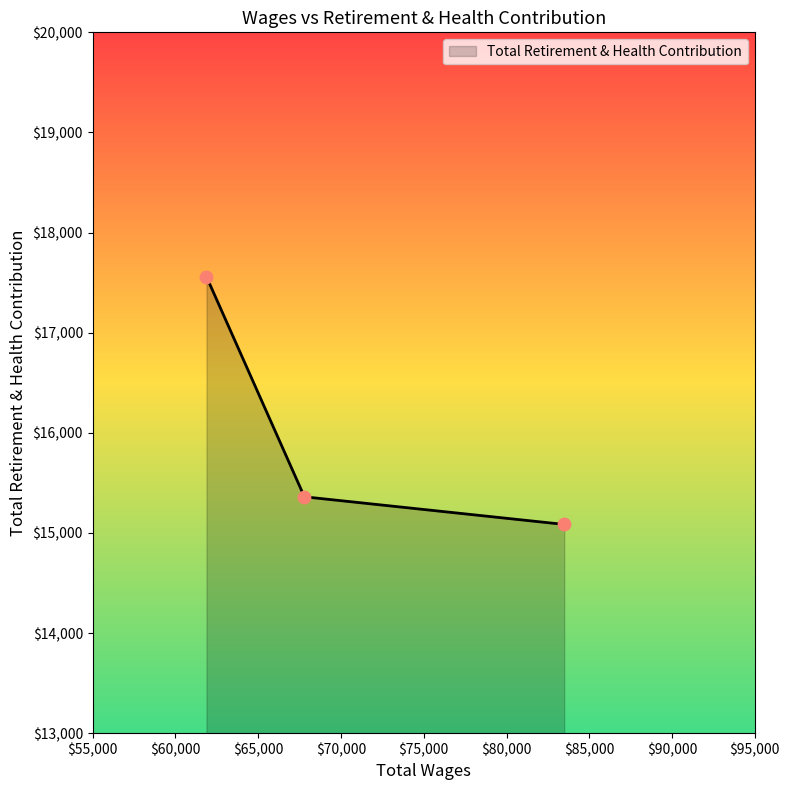

What is the minimum value shown in the chart?

15085